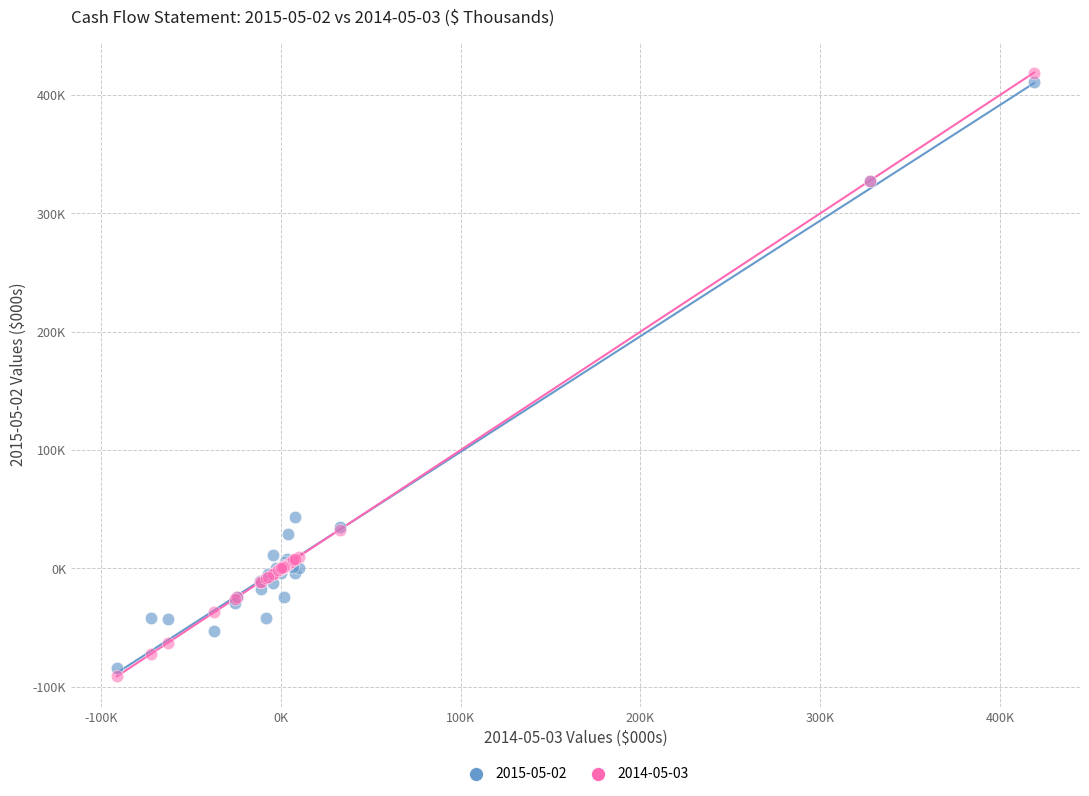

Which series contains the highest Y value?

2014-05-03